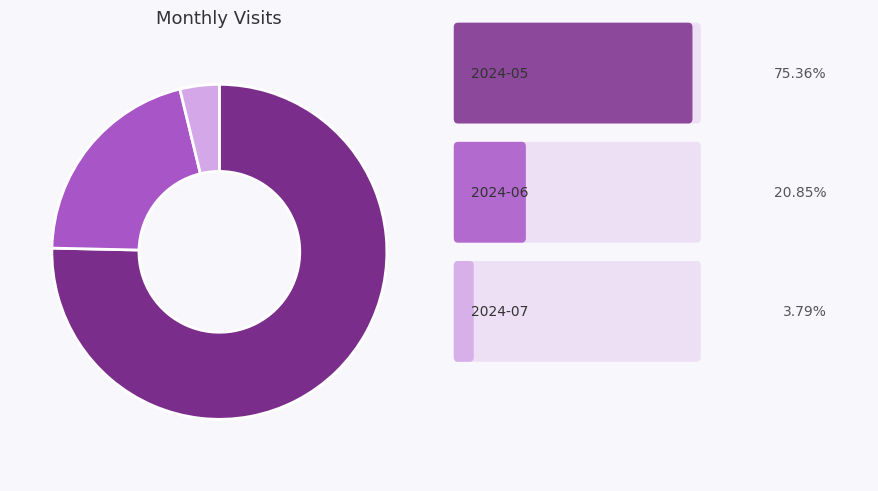

Does any single category account for the majority?

Yes